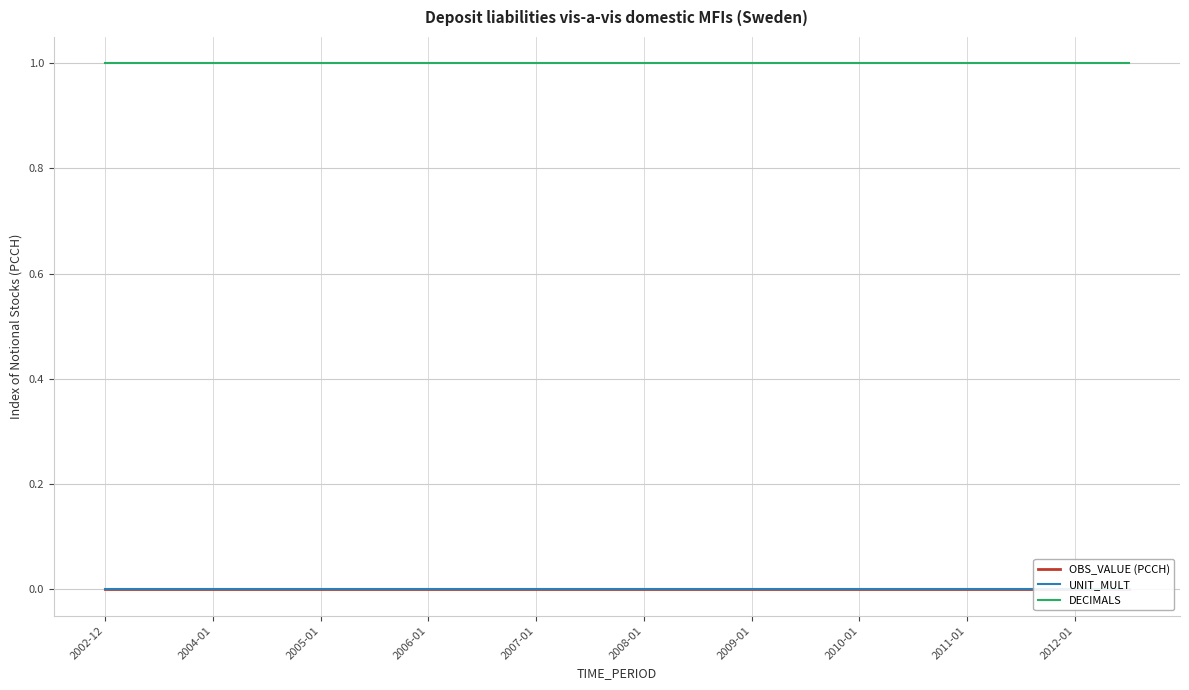

How many lines are shown in the chart?

3